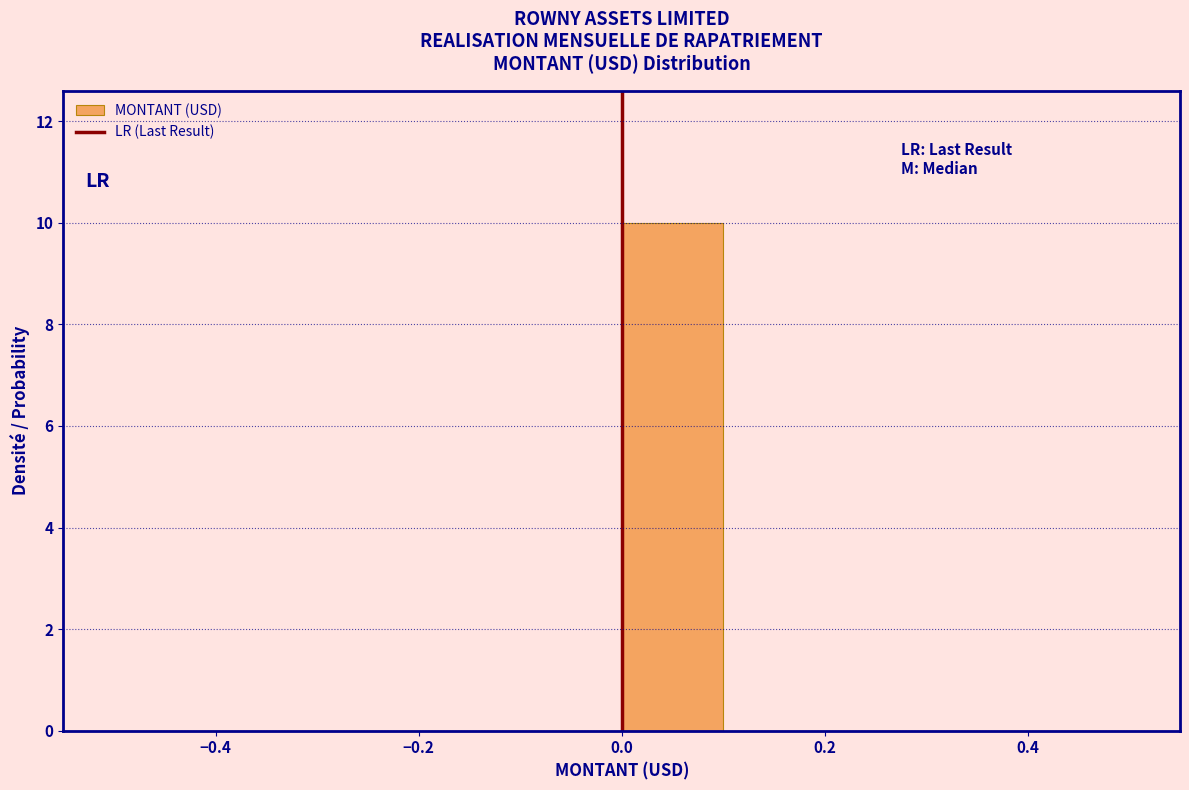

Which range on the x-axis has the tallest bar?

0.0 to 0.1